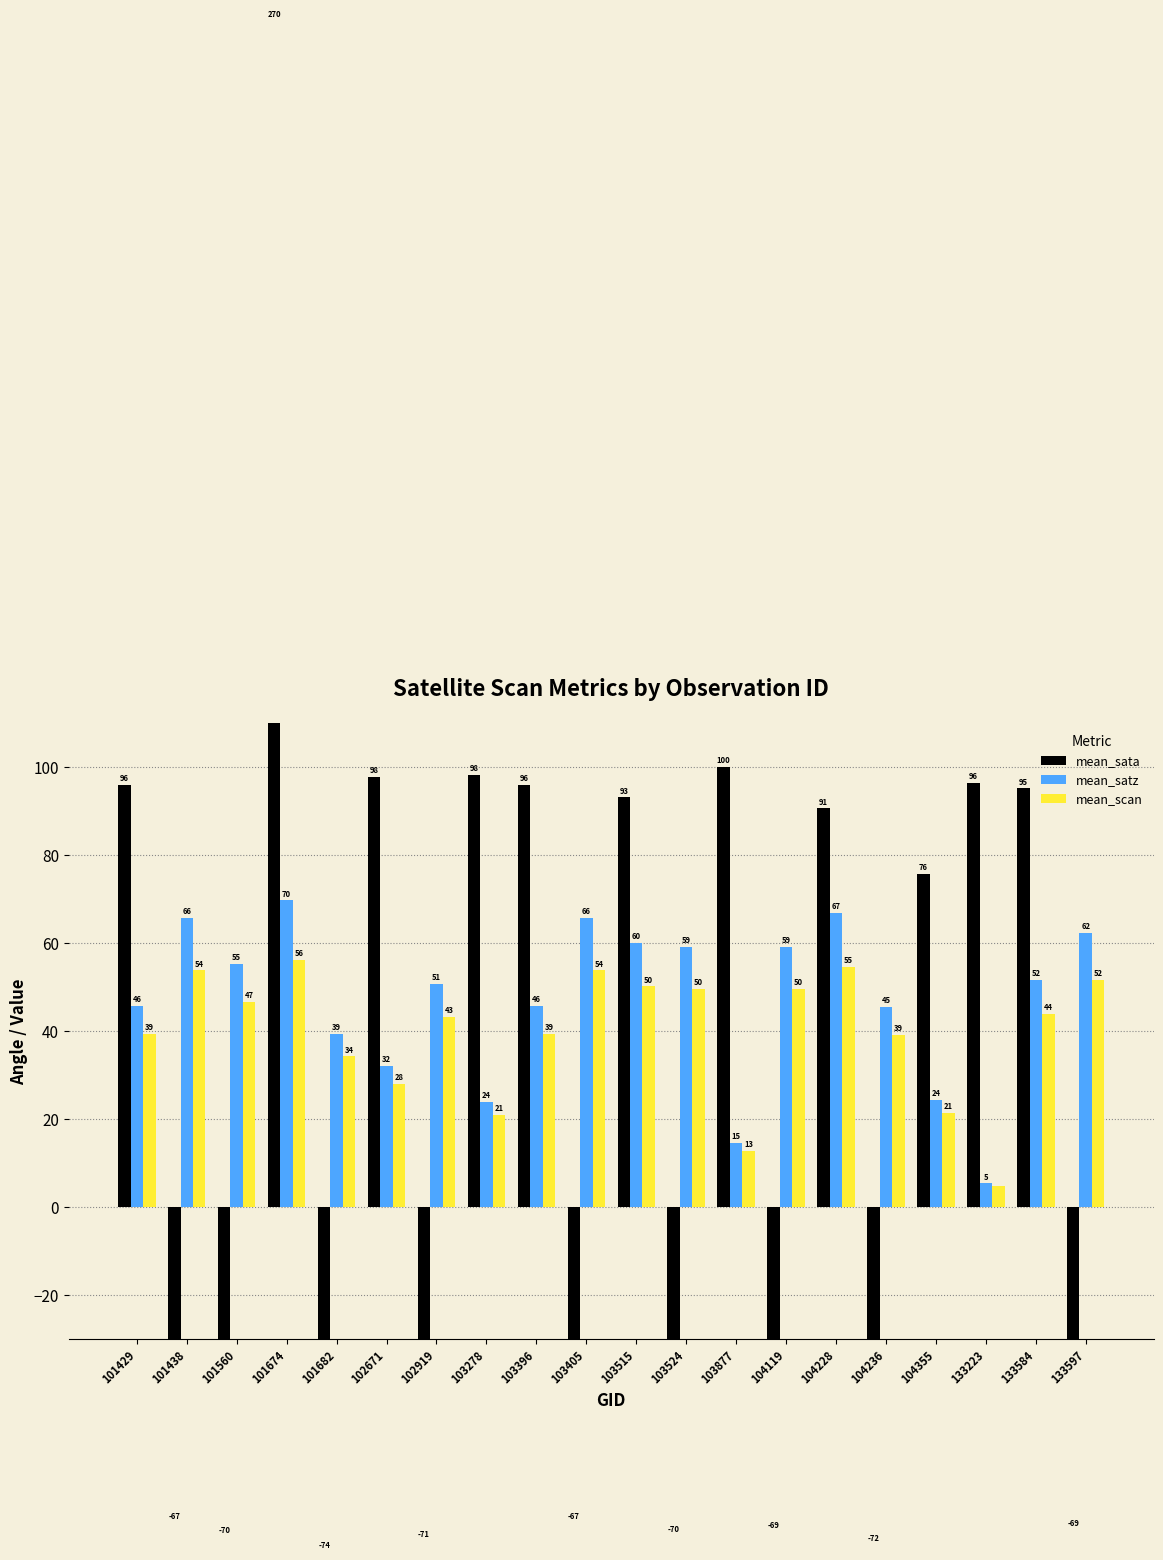

The mean_scan series shows 28.1 at 102671. True or false?

True